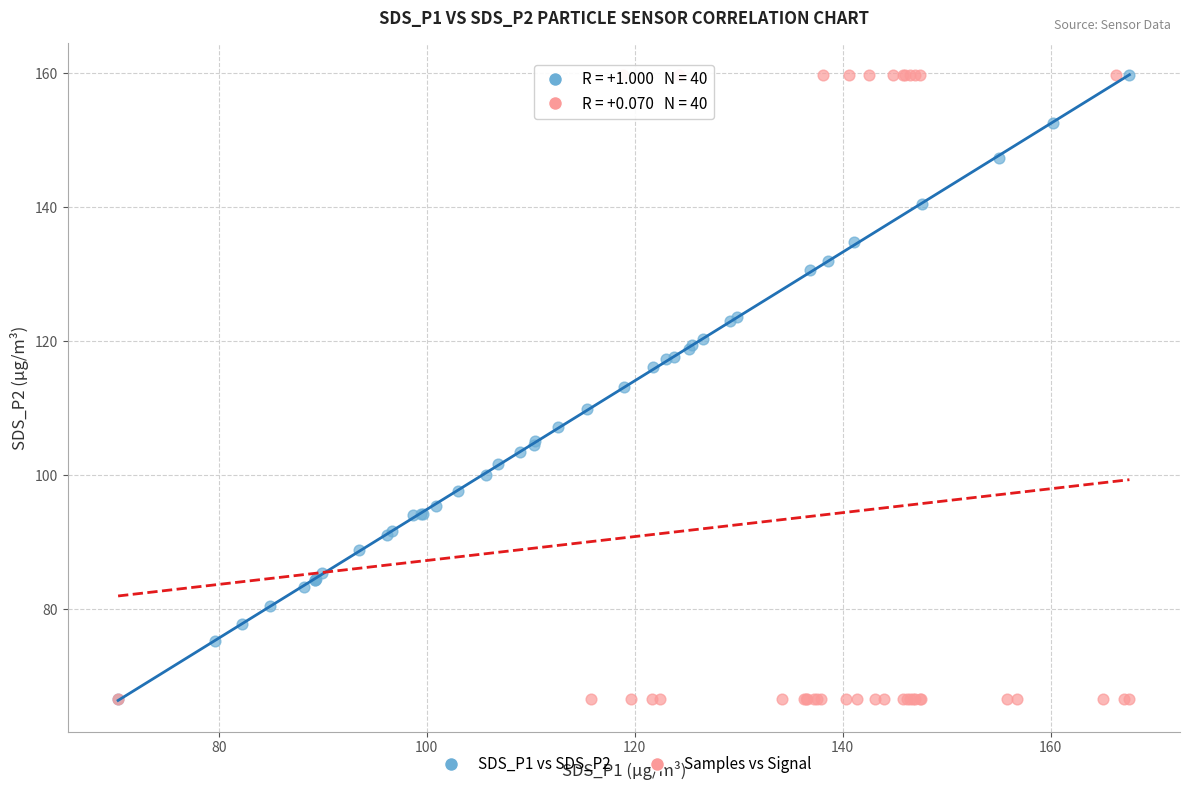

What are all the series names shown in the legend?

SDS_P1 vs SDS_P2, Samples vs Signal